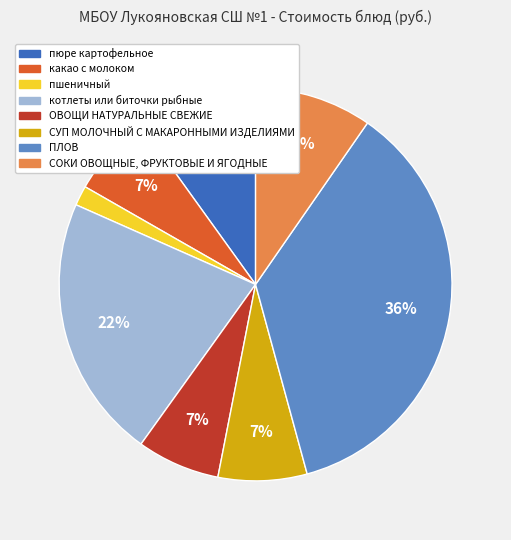

To the nearest percent, what is the difference between the largest and smallest slice percentages?

34%